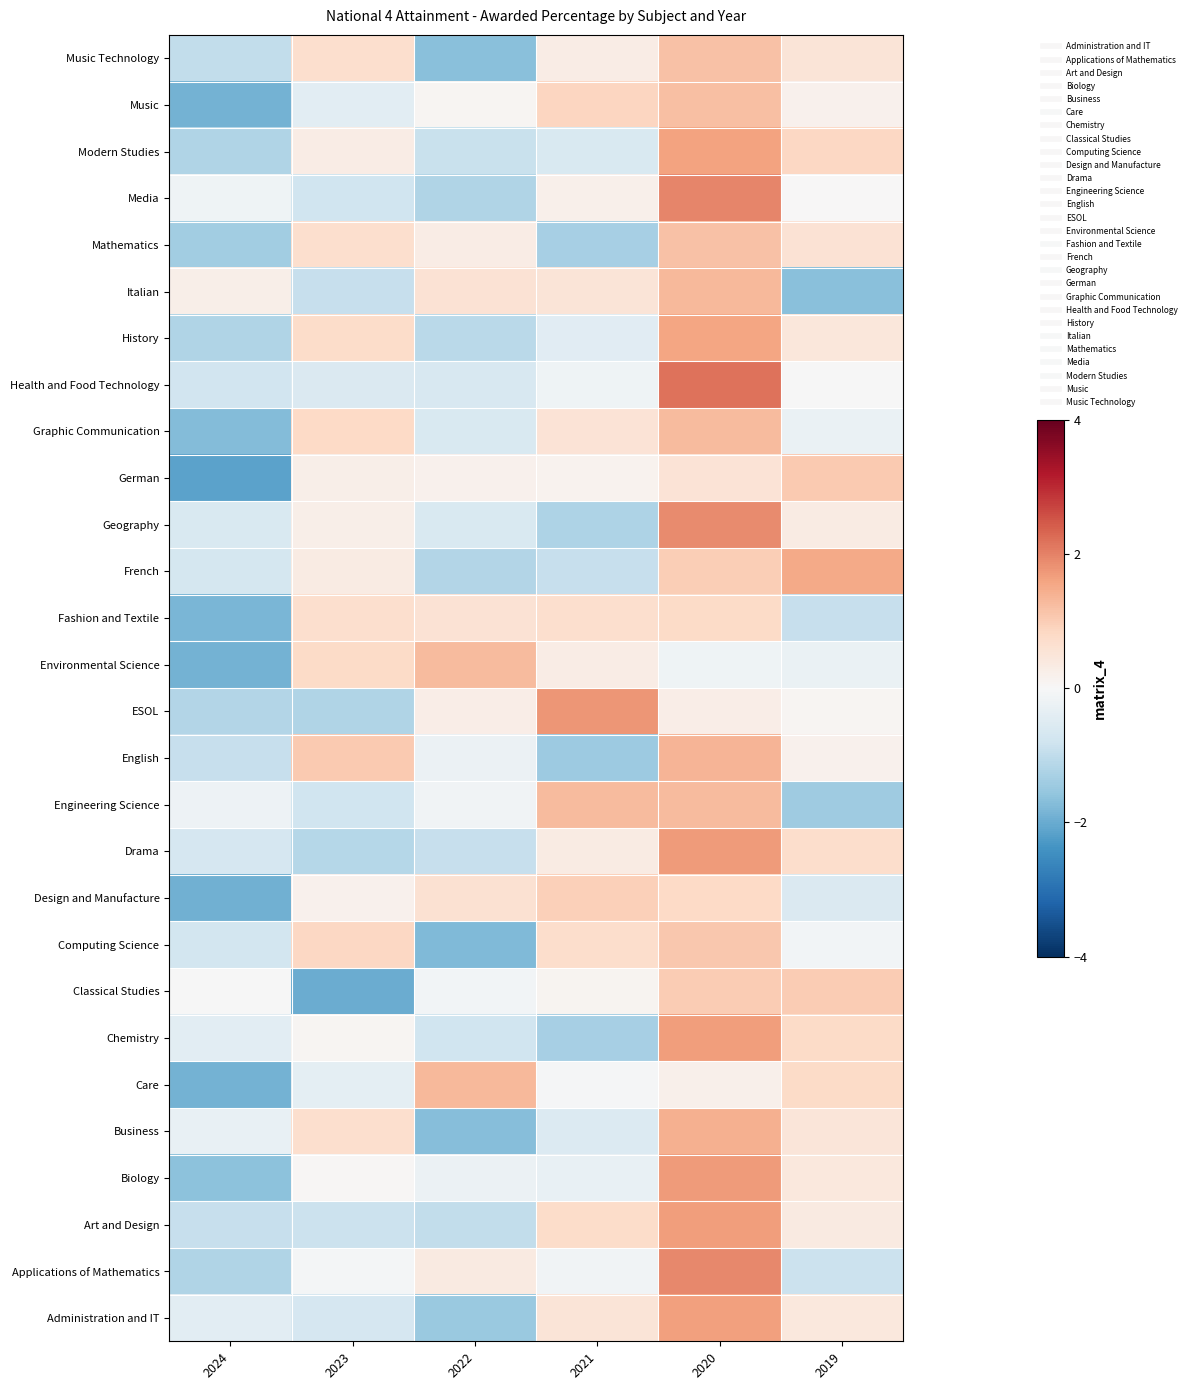

Reading left to right, what are all the values shown in this chart?

Administration and IT: 2024=-0.4	2023=-0.7	2022=-1.5	2021=0.5	2020=1.6	2019=0.4
Applications of Mathematics: 2024=-1.2	2023=-0.1	2022=0.4	2021=-0.1	2020=1.9	2019=-0.9
Art and Design: 2024=-0.9	2023=-0.9	2022=-1.0	2021=0.7	2020=1.7	2019=0.4
Biology: 2024=-1.7	2023=0.1	2022=-0.2	2021=-0.3	2020=1.7	2019=0.4
Business: 2024=-0.3	2023=0.7	2022=-1.7	2021=-0.6	2020=1.4	2019=0.5
Care: 2024=-1.9	2023=-0.4	2022=1.3	2021=-0.0	2020=0.2	2019=0.8
Chemistry: 2024=-0.4	2023=0.1	2022=-0.8	2021=-1.3	2020=1.7	2019=0.8
Classical Studies: 2024=-0.0	2023=-2.0	2022=-0.1	2021=0.1	2020=1.0	2019=1.0
Computing Science: 2024=-0.7	2023=0.8	2022=-1.8	2021=0.7	2020=1.1	2019=-0.1
Design and Manufacture: 2024=-1.9	2023=0.2	2022=0.6	2021=0.9	2020=0.8	2019=-0.6
Drama: 2024=-0.7	2023=-1.1	2022=-0.9	2021=0.3	2020=1.7	2019=0.7
Engineering Science: 2024=-0.2	2023=-0.8	2022=-0.1	2021=1.3	2020=1.3	2019=-1.4
English: 2024=-0.9	2023=1.1	2022=-0.2	2021=-1.4	2020=1.4	2019=0.2
ESOL: 2024=-1.2	2023=-1.2	2022=0.3	2021=1.8	2020=0.3	2019=0.1
Environmental Science: 2024=-1.9	2023=0.8	2022=1.3	2021=0.3	2020=-0.2	2019=-0.3
Fashion and Textile: 2024=-1.8	2023=0.7	2022=0.6	2021=0.7	2020=0.8	2019=-0.9
French: 2024=-0.7	2023=0.3	2022=-1.2	2021=-0.9	2020=1.0	2019=1.5
Geography: 2024=-0.6	2023=0.2	2022=-0.6	2021=-1.2	2020=1.9	2019=0.3
German: 2024=-2.1	2023=0.2	2022=0.2	2021=0.1	2020=0.5	2019=1.0
Graphic Communication: 2024=-1.7	2023=0.8	2022=-0.6	2021=0.6	2020=1.3	2019=-0.3
Health and Food Technology: 2024=-0.8	2023=-0.6	2022=-0.6	2021=-0.2	2020=2.2	2019=-0.0
History: 2024=-1.2	2023=0.7	2022=-1.1	2021=-0.5	2020=1.6	2019=0.4
Italian: 2024=0.2	2023=-0.9	2022=0.6	2021=0.5	2020=1.3	2019=-1.7
Mathematics: 2024=-1.4	2023=0.7	2022=0.3	2021=-1.3	2020=1.2	2019=0.6
Media: 2024=-0.2	2023=-0.8	2022=-1.2	2021=0.2	2020=2.0	2019=0.0
Modern Studies: 2024=-1.2	2023=0.3	2022=-0.9	2021=-0.6	2020=1.6	2019=0.8
Music: 2024=-1.9	2023=-0.4	2022=0.1	2021=0.9	2020=1.2	2019=0.2
Music Technology: 2024=-1.0	2023=0.7	2022=-1.7	2021=0.3	2020=1.2	2019=0.5